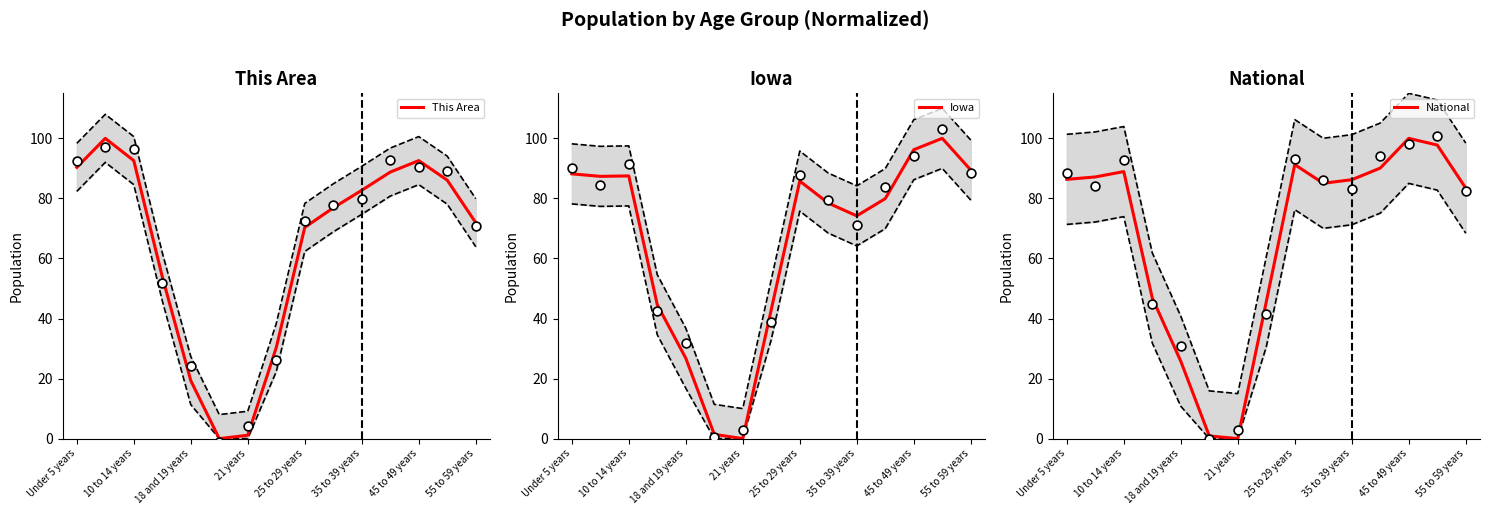

True or false: Iowa has a value of 89.4 at 55 to 59 years.

True